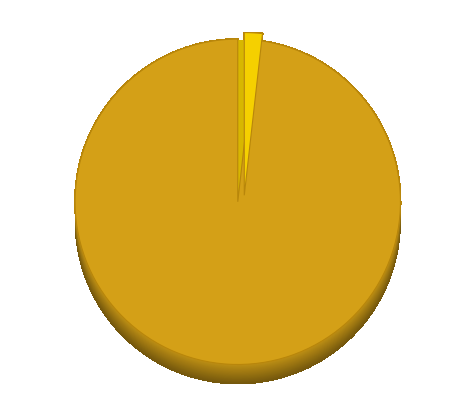

To the nearest percent, what is the average slice percentage?

50%